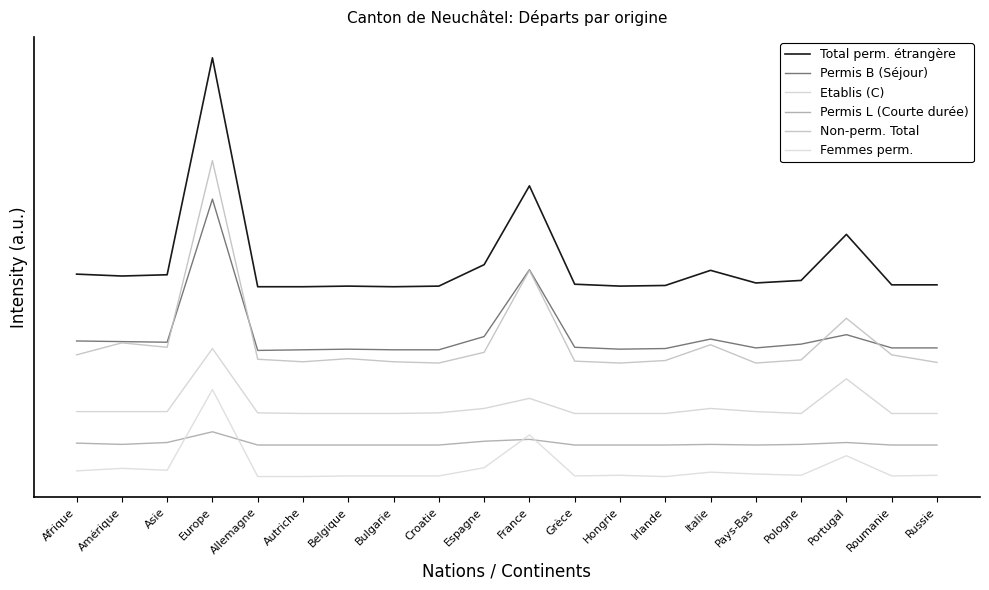

At which category is the sum across all series the highest?

Europe